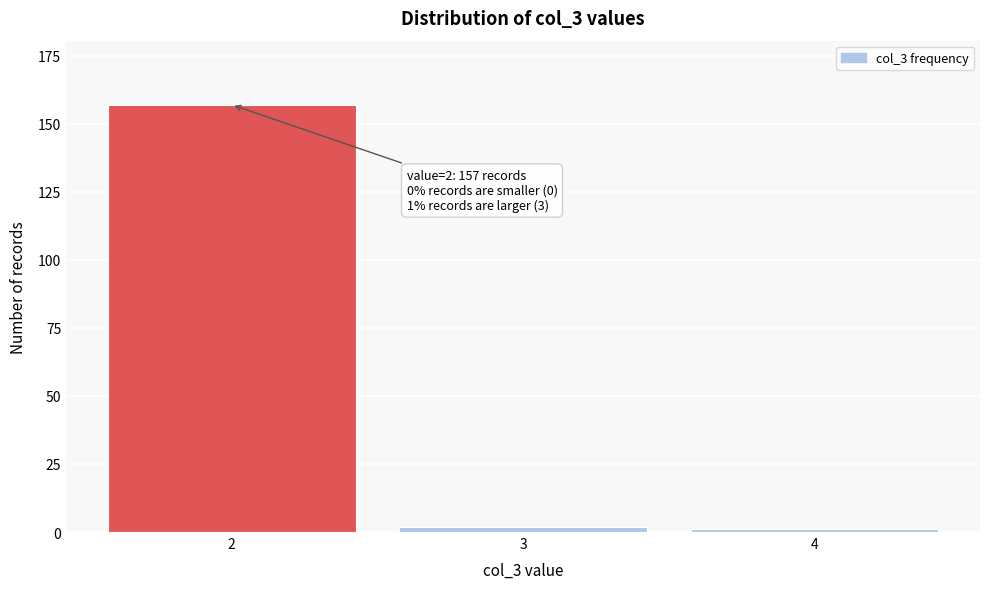

Reading left to right, list all the values displayed in this chart.

2=157	3=2	4=1